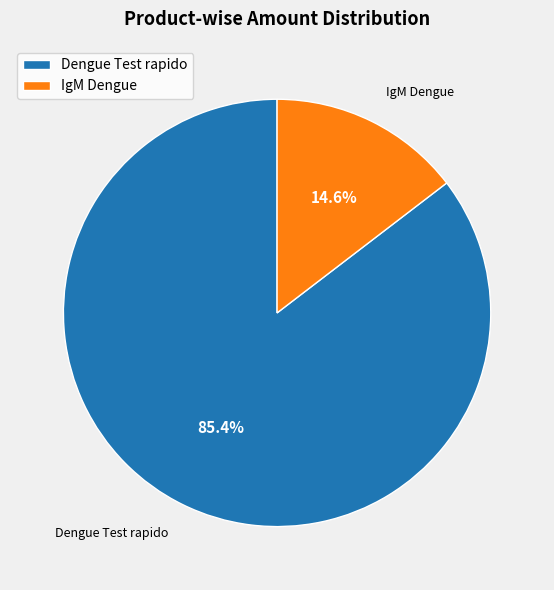

Which has a higher value, Dengue Test rapido or IgM Dengue?

Dengue Test rapido